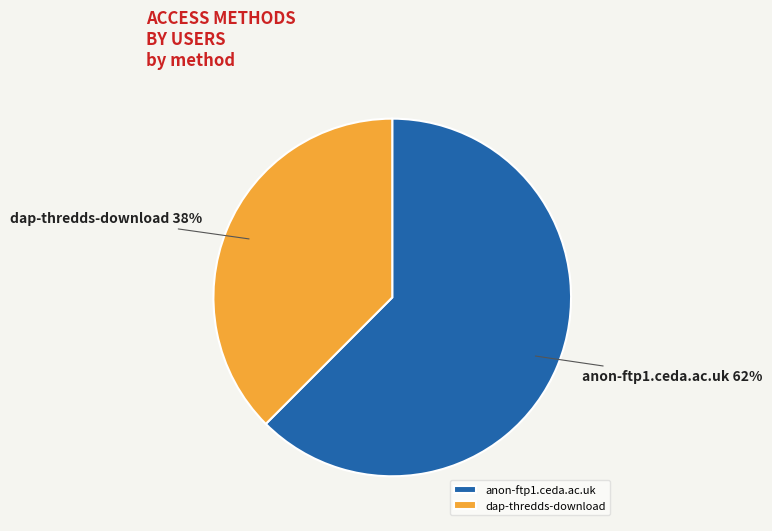

Does any single category account for the majority?

Yes